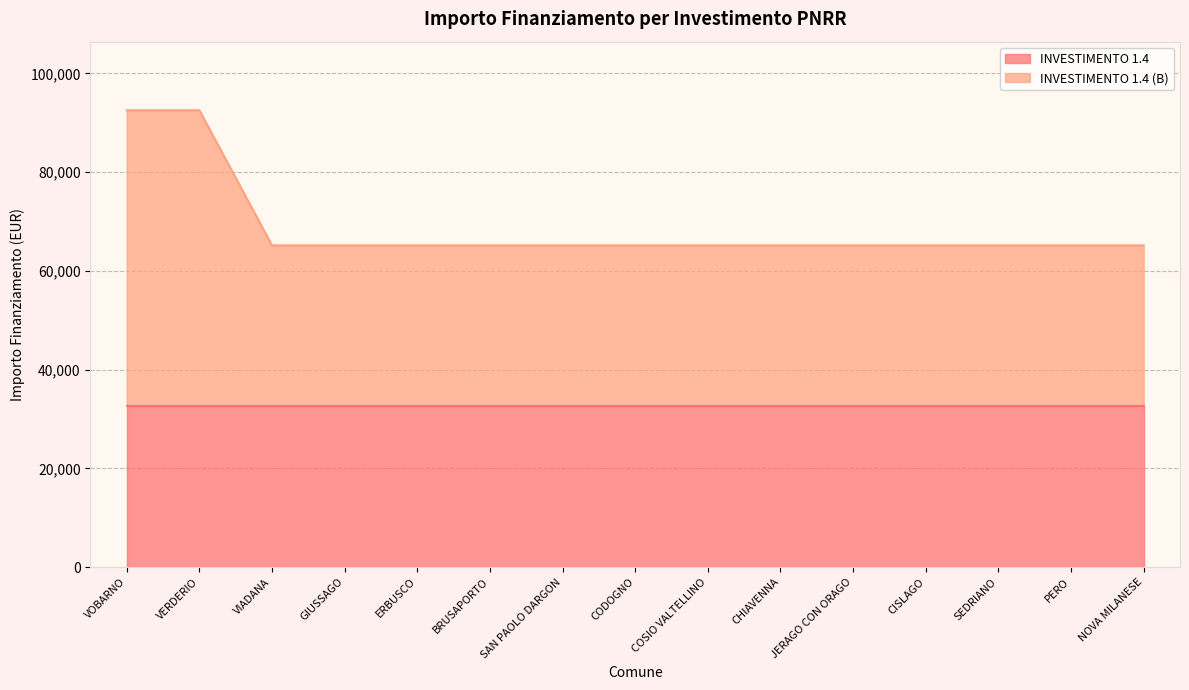

What value does the data have at ERBUSCO?

65178